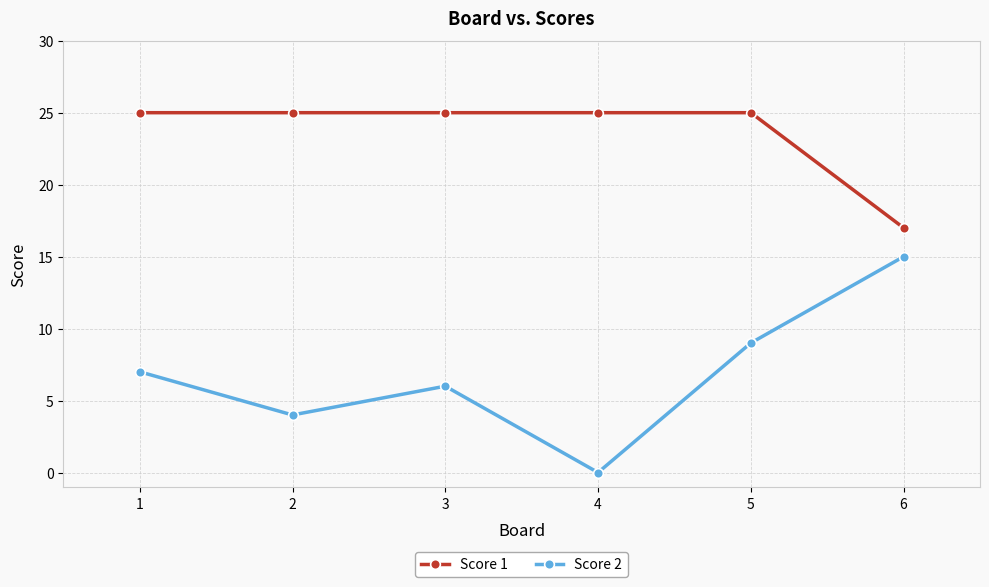

True or false: Score 1 has a value of 25 at 3.

True